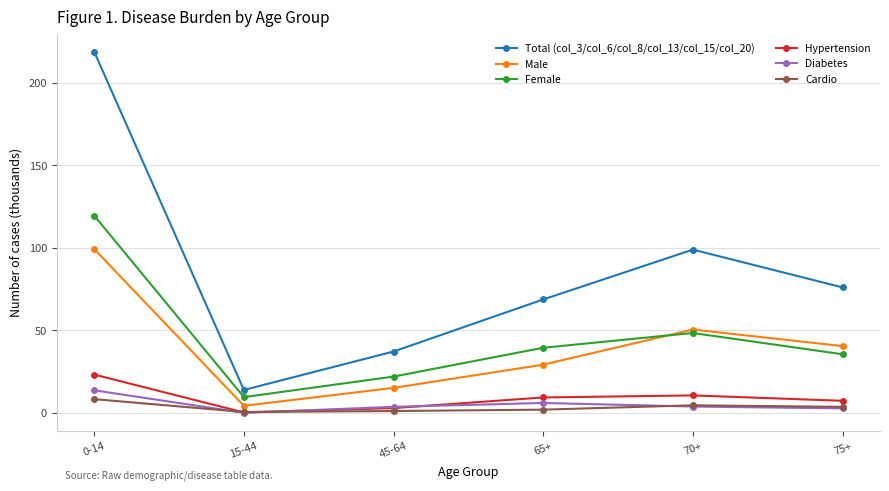

What are all the series names shown in the legend?

Total (col_3/col_6/col_8/col_13/col_15/col_20), Male, Female, Hypertension, Diabetes, Cardio